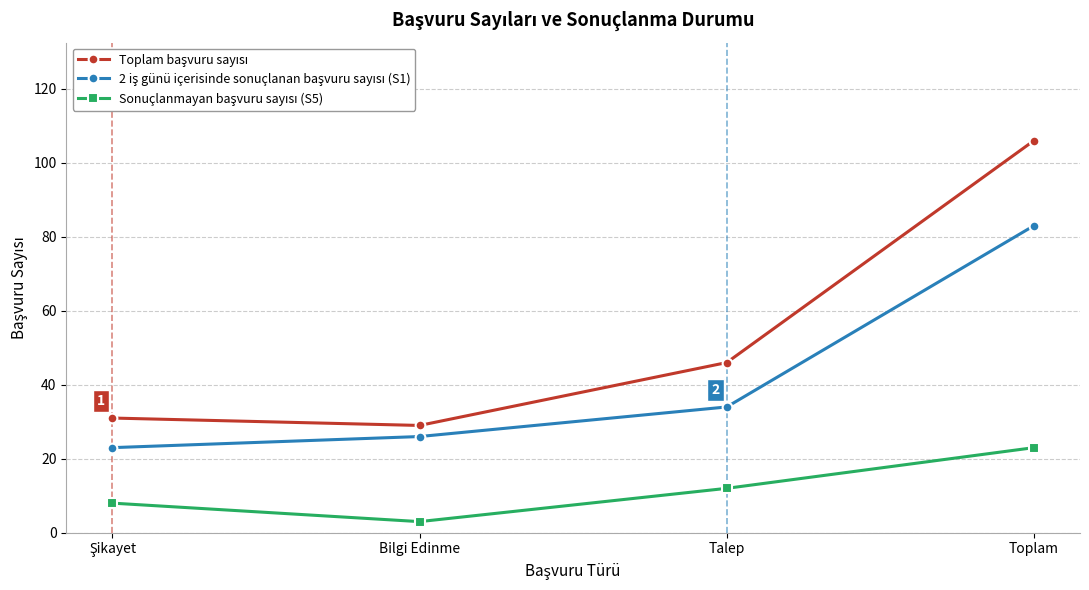

What position from the right is Bilgi Edinme?

3